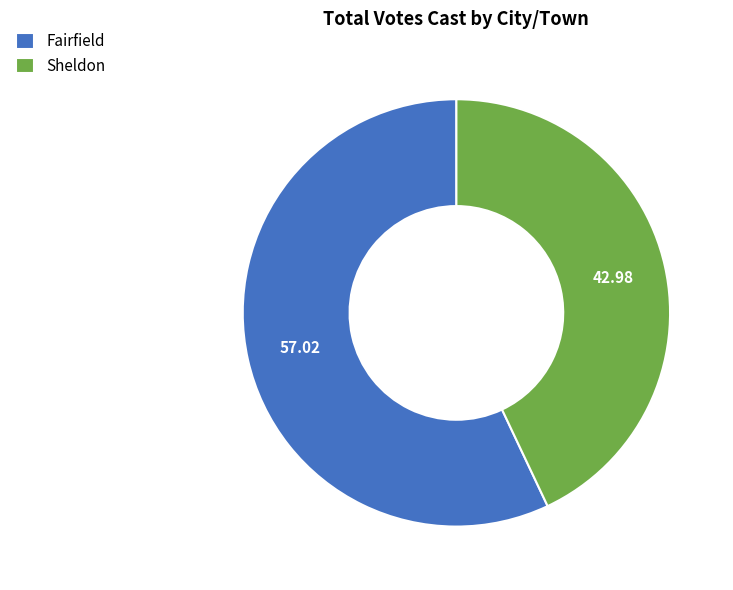

Combined, do Sheldon and Fairfield account for over 50%?

Yes